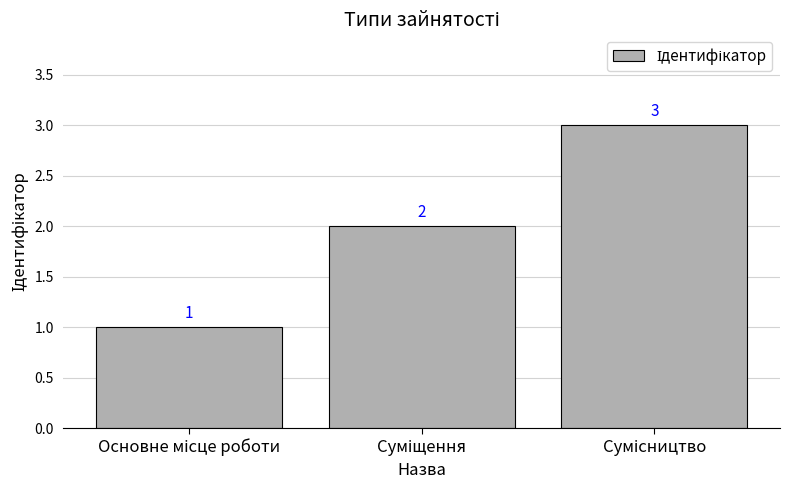

How many series are shown in this chart?

1